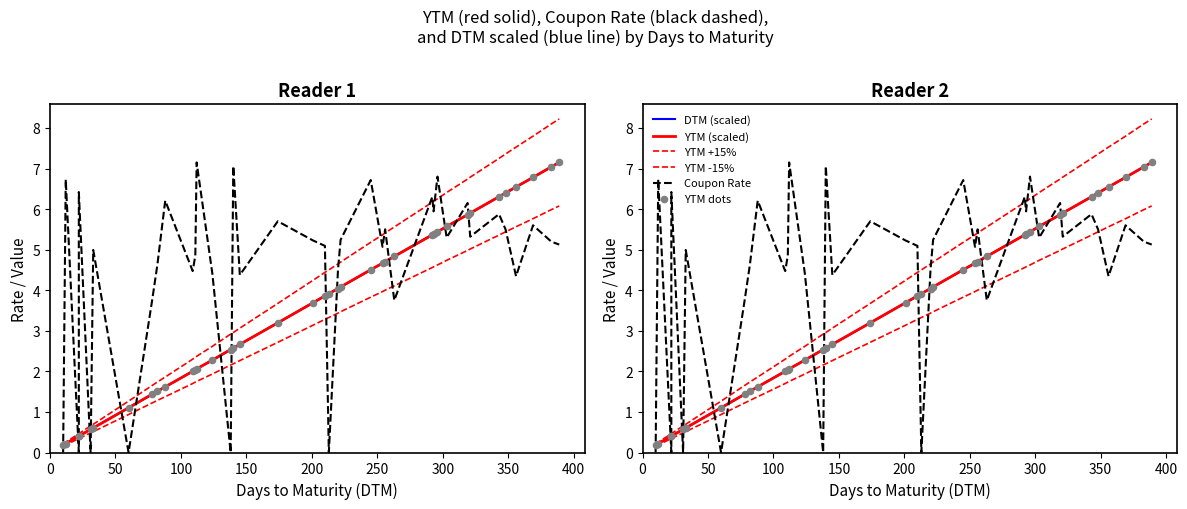

Which series has the widest spread of Y values?

YTM +15%